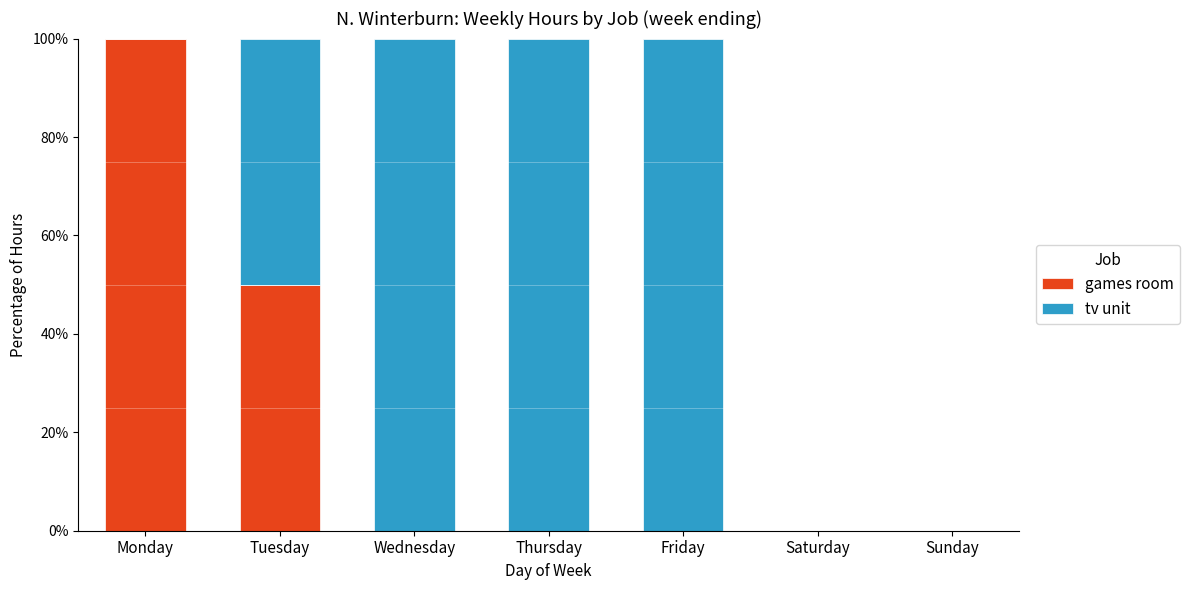

What is the total value across all series at Friday?

100